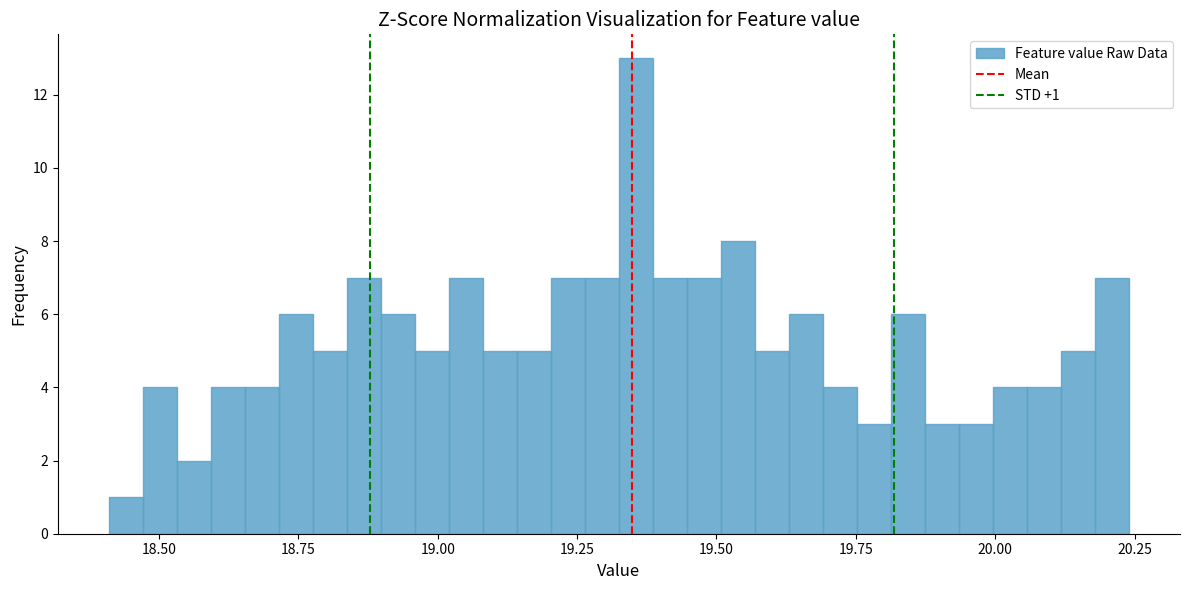

Read against the x-axis, roughly where is the centre of the tallest bar?

19.35